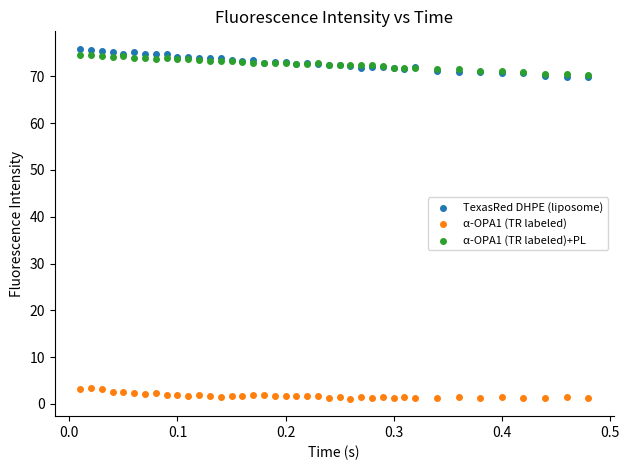

What are all the series names shown in the legend?

TexasRed DHPE (liposome), α-OPA1 (TR labeled), α-OPA1 (TR labeled)+PL